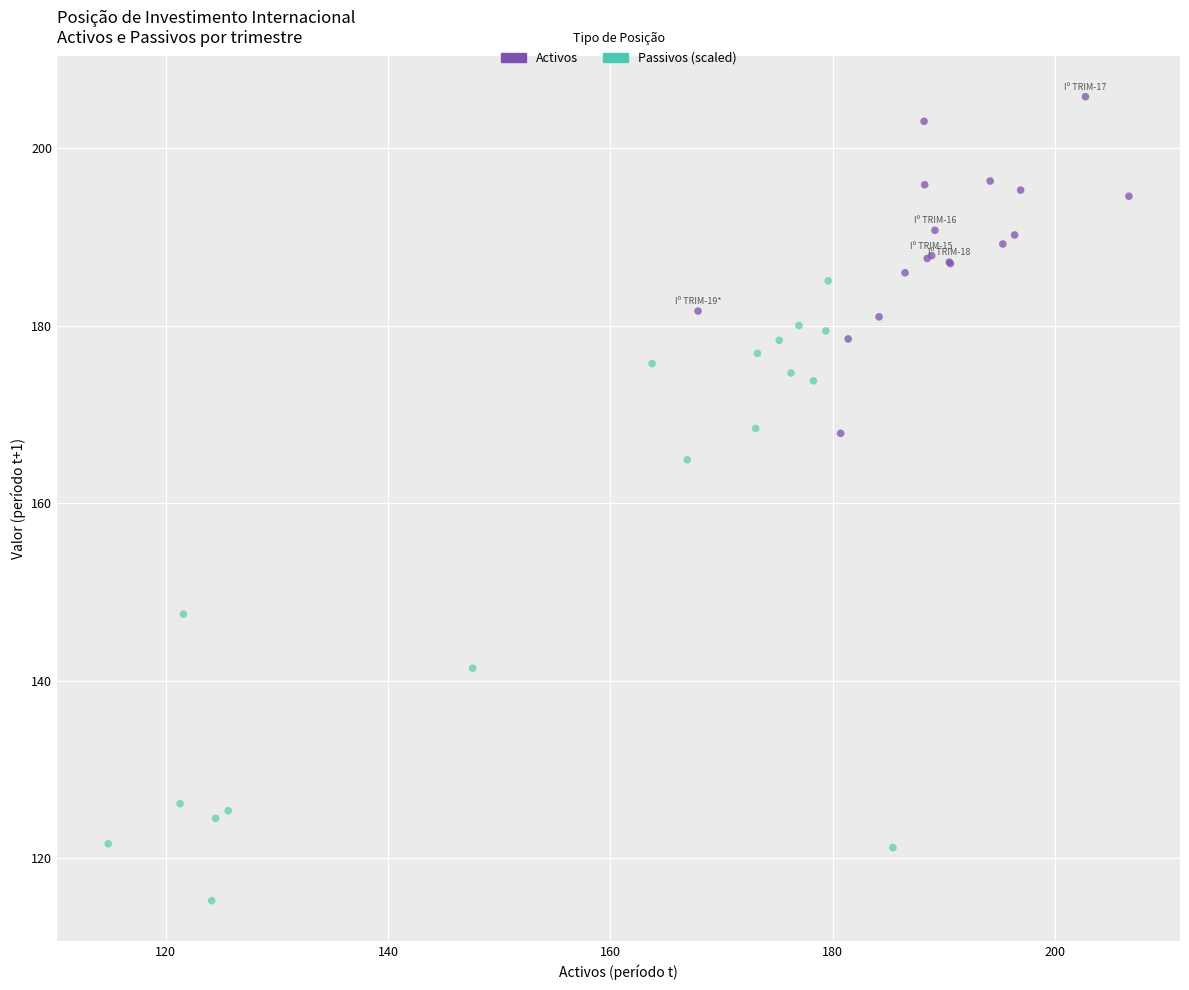

Which series has the widest spread of Y values?

Passivos (scaled)